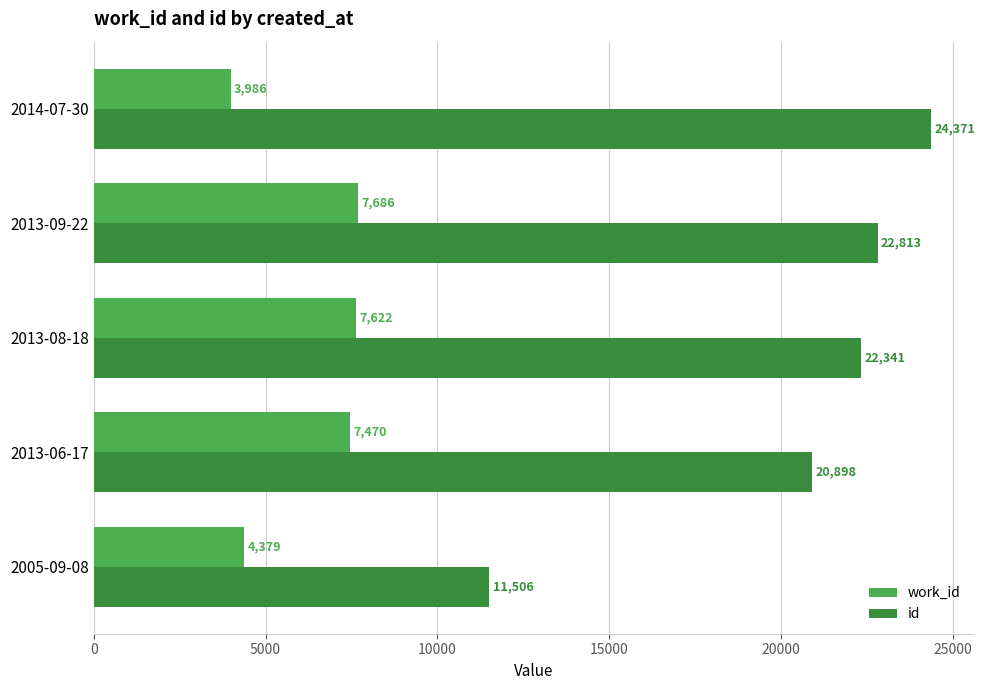

Which series has the widest spread of values?

id